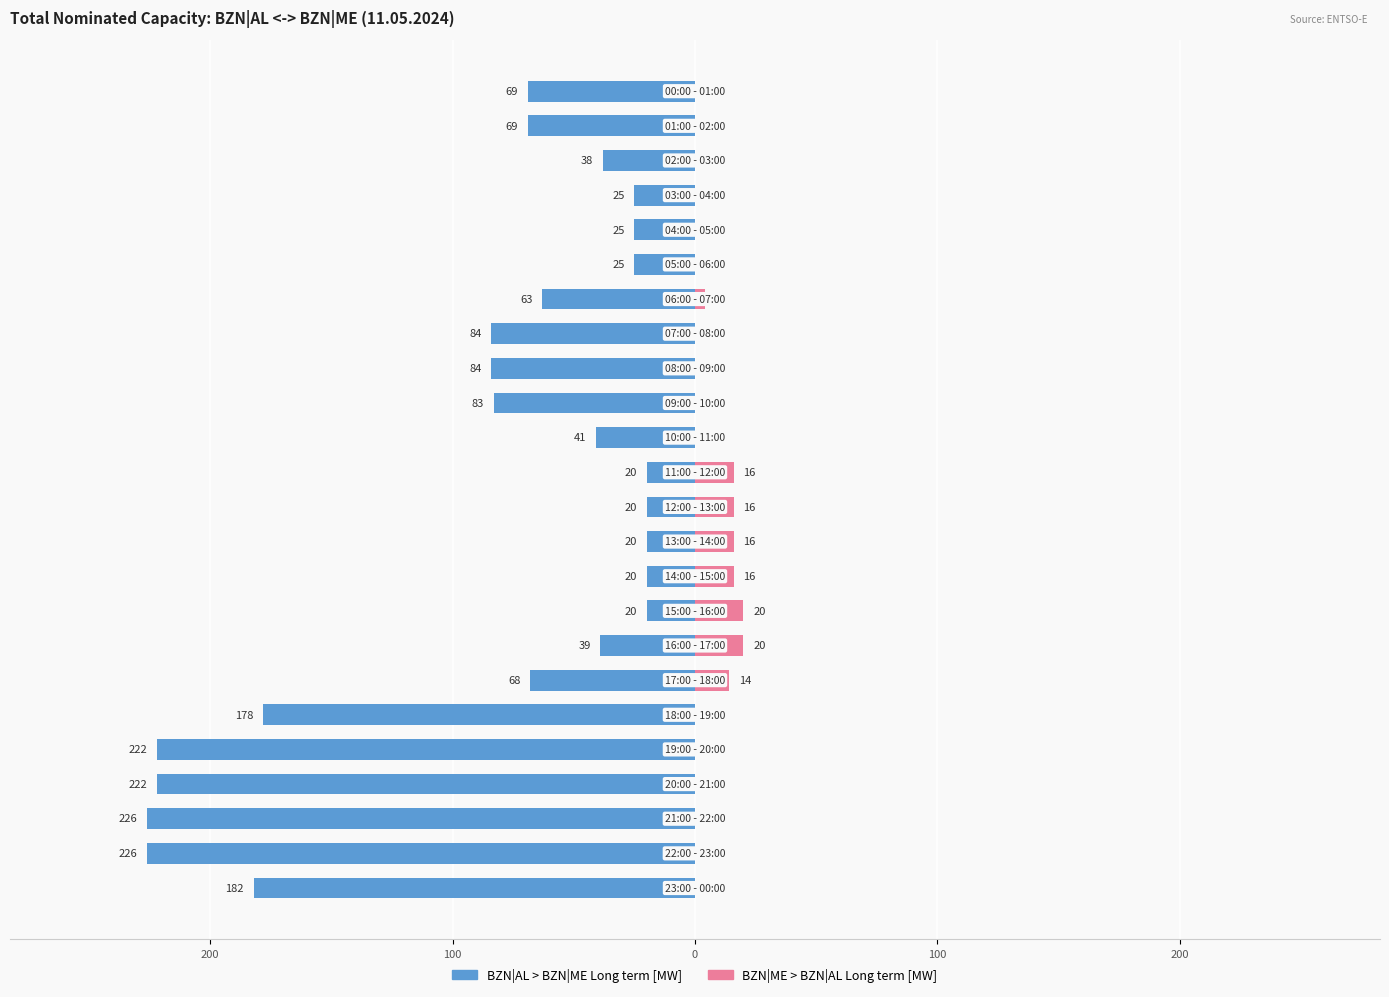

Reading left to right, list all the values displayed in this chart.

BZN|AL > BZN|ME Long term [MW]: -69	-69	-38	-25	-25	-25	-63	-84	-84	-83	-41	-20	-20	-20	-20	-20	-39	-68	-178	-222	-222	-226	-226	-182
BZN|ME > BZN|AL Long term [MW]: 0	0	0	0	0	0	4	0	0	0	0	16	16	16	16	20	20	14	0	0	0	0	0	0